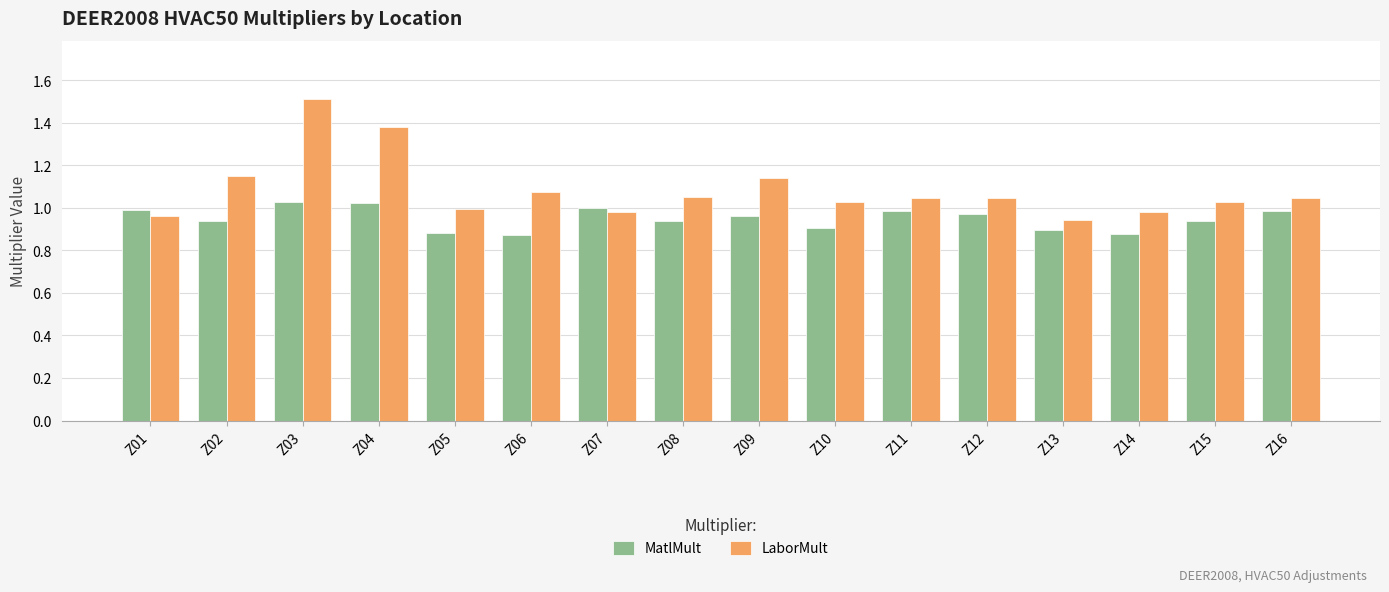

What is the difference between the LaborMult values at Z14 and Z16?

0.1